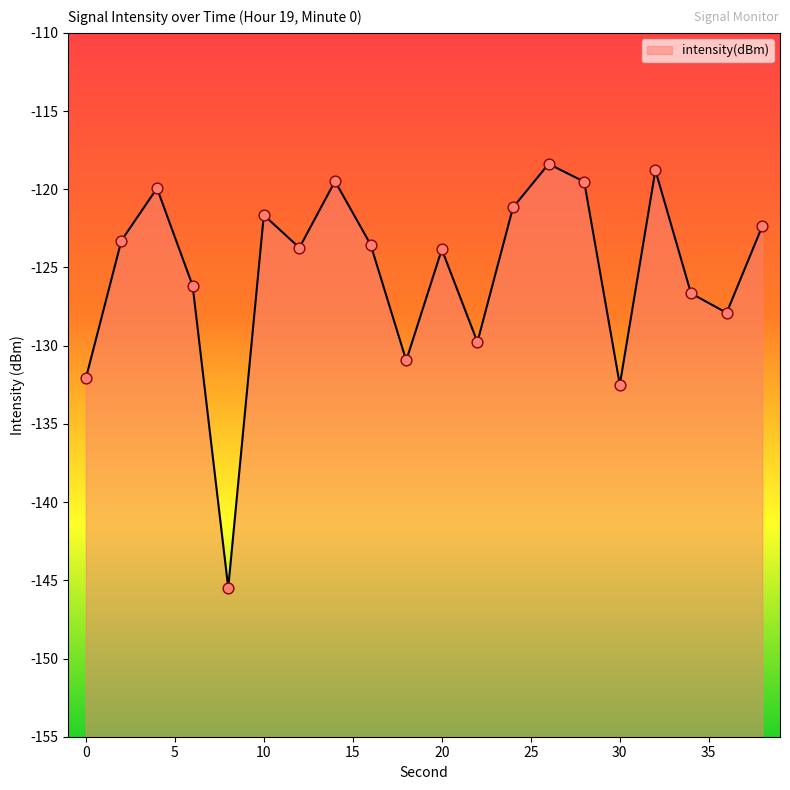

What is the change in value from 6 to 14?

+6.7